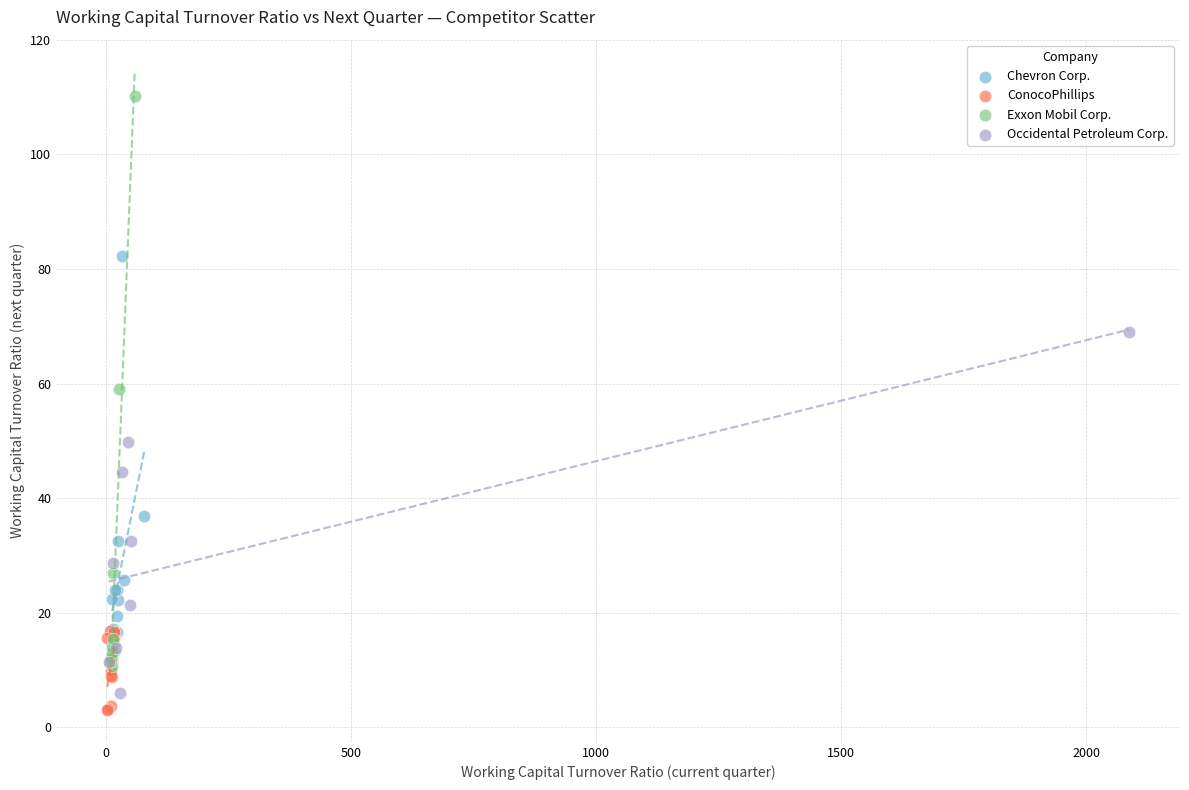

Which series reaches the minimum Y coordinate?

ConocoPhillips